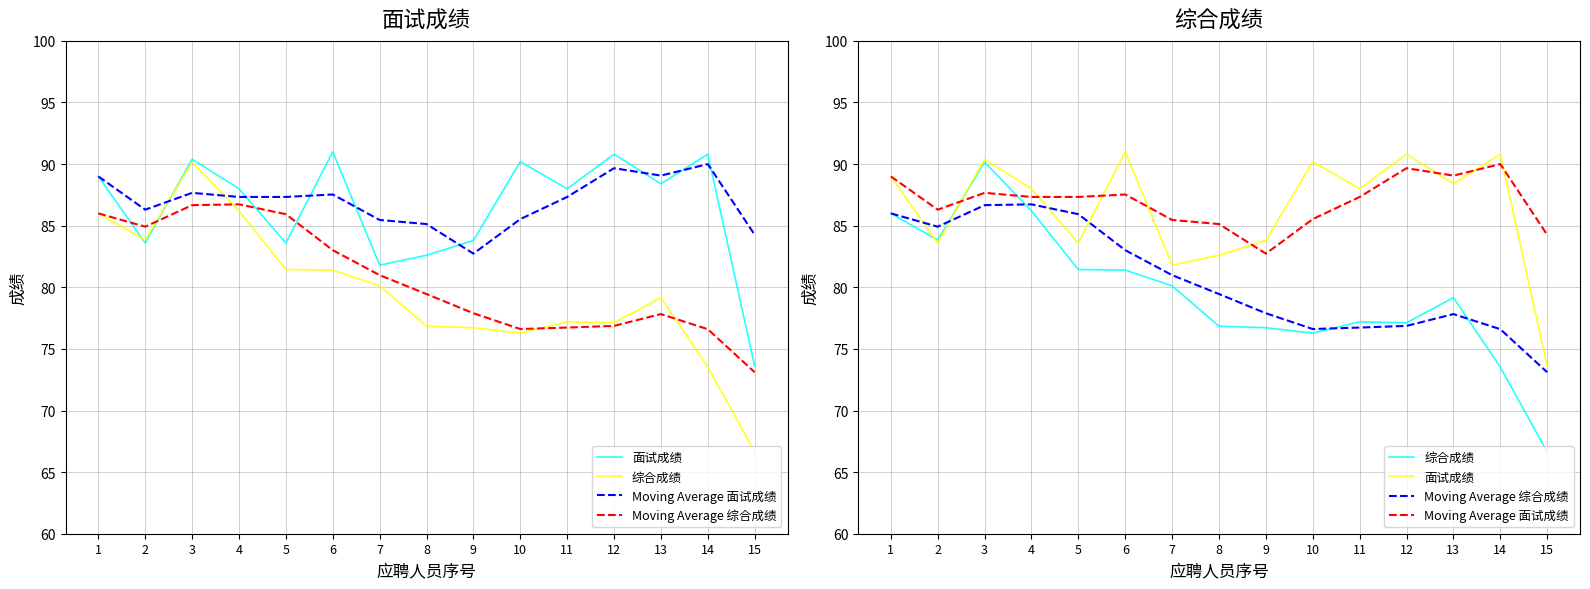

Which has a higher value, 13 or 12?

12